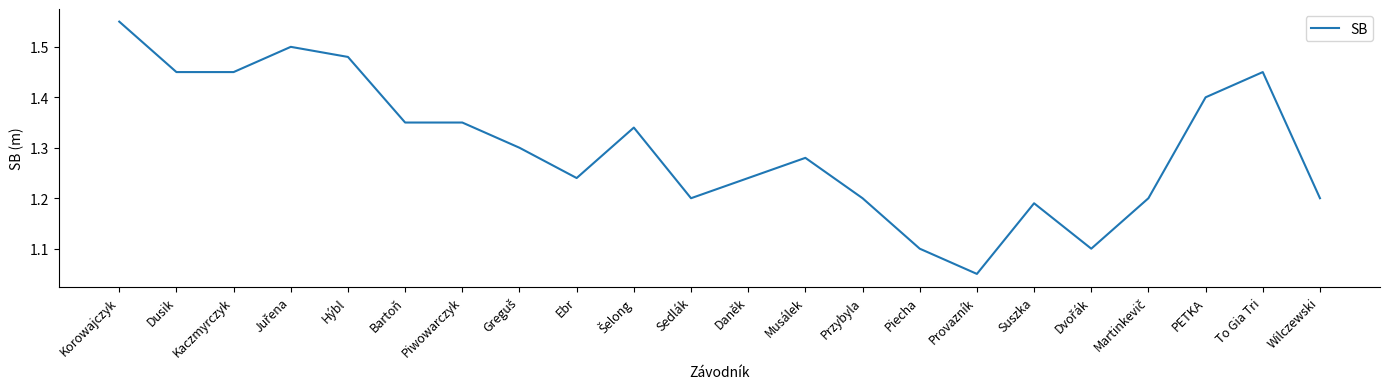

True or false: the data has more than 0 interior local peaks.

True